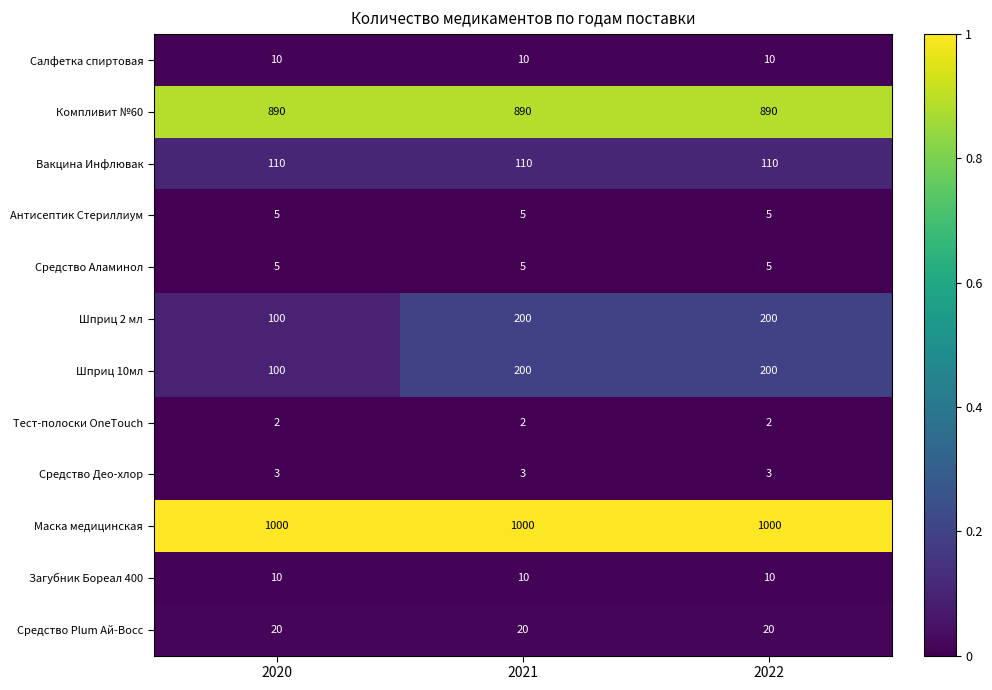

What is the greatest value displayed?

1000